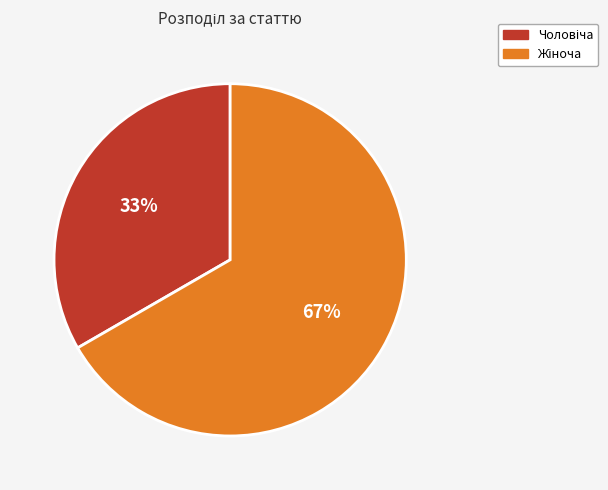

To the nearest percent, what is the average slice percentage?

50%